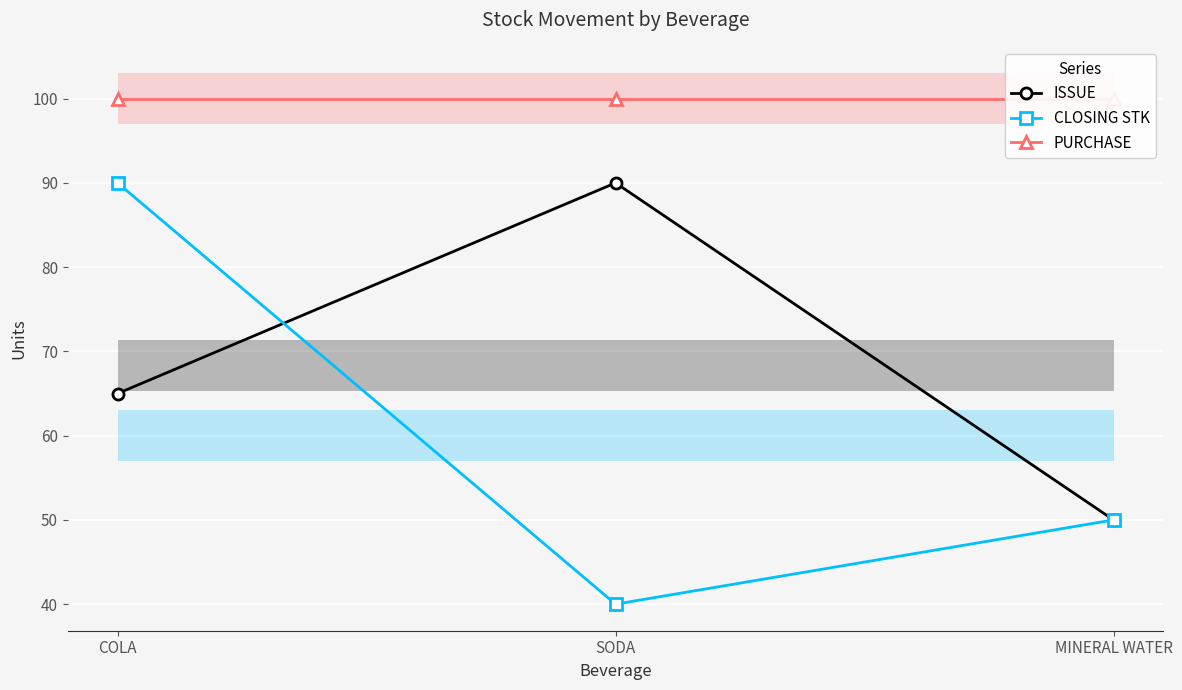

At which category is the sum across all series the highest?

COLA